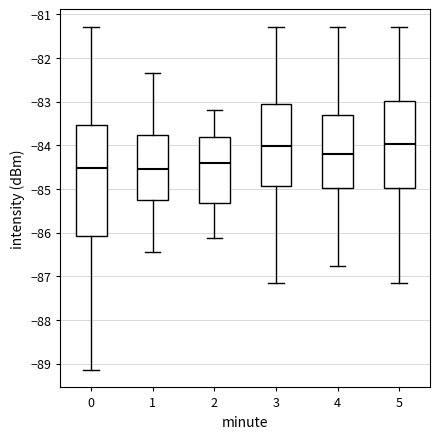

Reading left to right, transcribe this box plot: for each box, give where its median line is, the range the box spans, and where its two whiskers end, as read against the y-axis. The values are not printed on the chart, so give them approximately, as read against the axis.

0: median -84.5, box -86.1 to -83.5, whiskers -89.1 to -81.3
1: median -84.5, box -85.2 to -83.8, whiskers -86.4 to -82.3
2: median -84.4, box -85.3 to -83.8, whiskers -86.1 to -83.2
3: median -84.0, box -84.9 to -83.0, whiskers -87.2 to -81.3
4: median -84.2, box -85.0 to -83.3, whiskers -86.8 to -81.3
5: median -84.0, box -85.0 to -83.0, whiskers -87.2 to -81.3